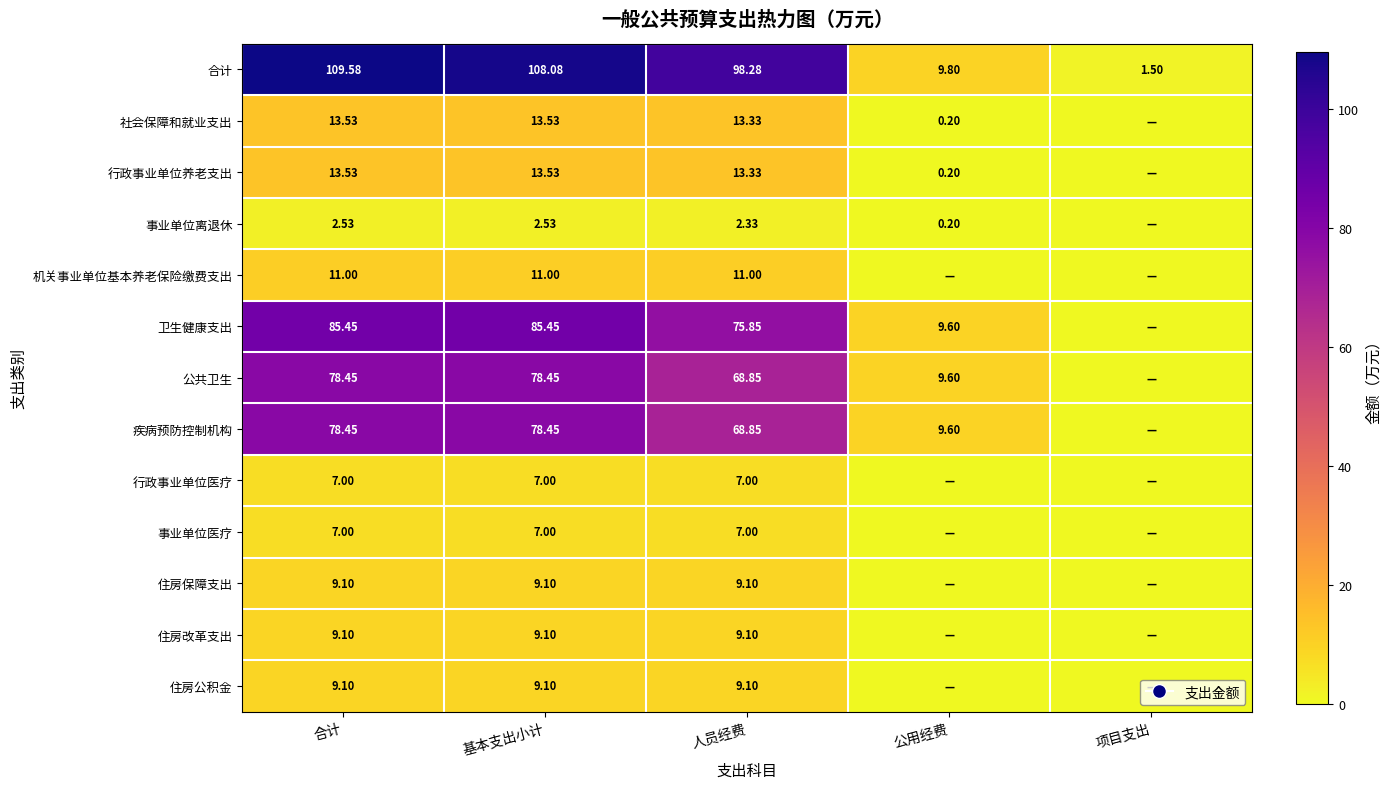

What is the difference between the second highest and second lowest values in the 住房改革支出 series?

9.1